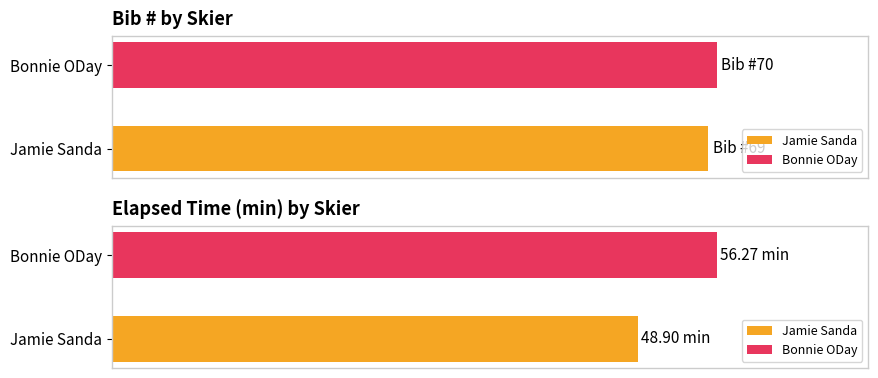

Which category has the lowest value across all series?

Jamie Sanda